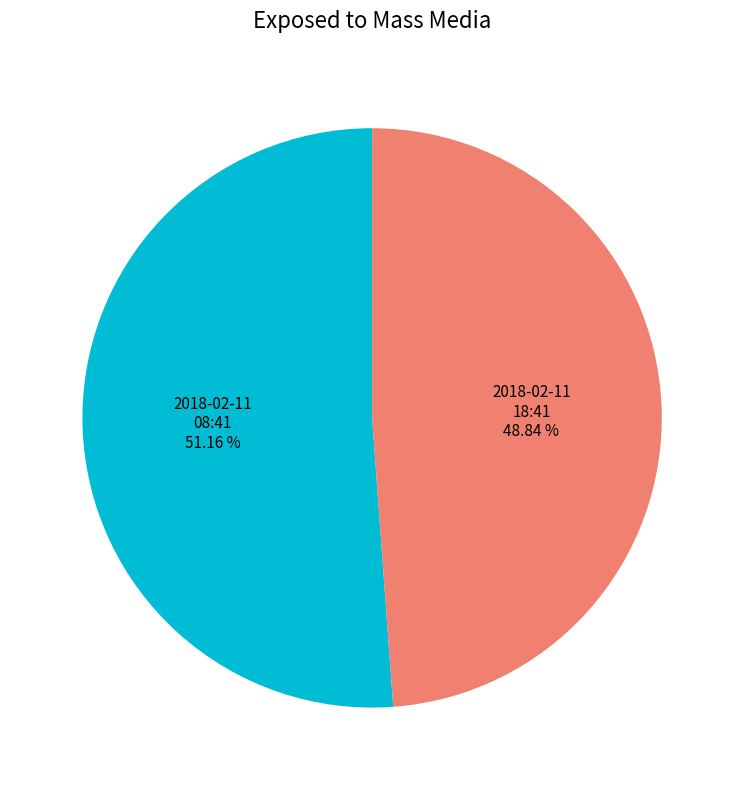

To the nearest percent, what is the average slice percentage?

50%